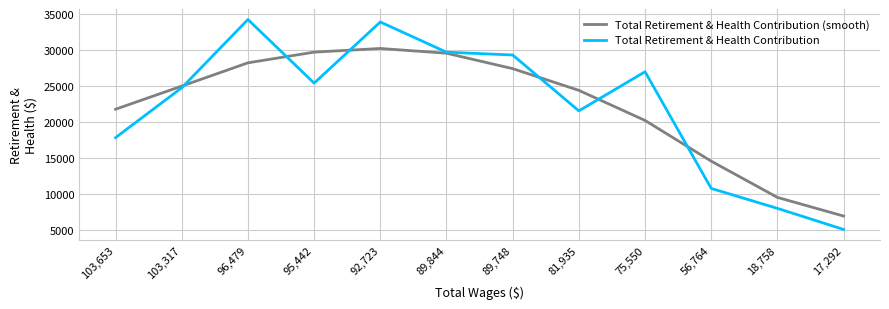

At which category is the sum across all series the highest?

92,723